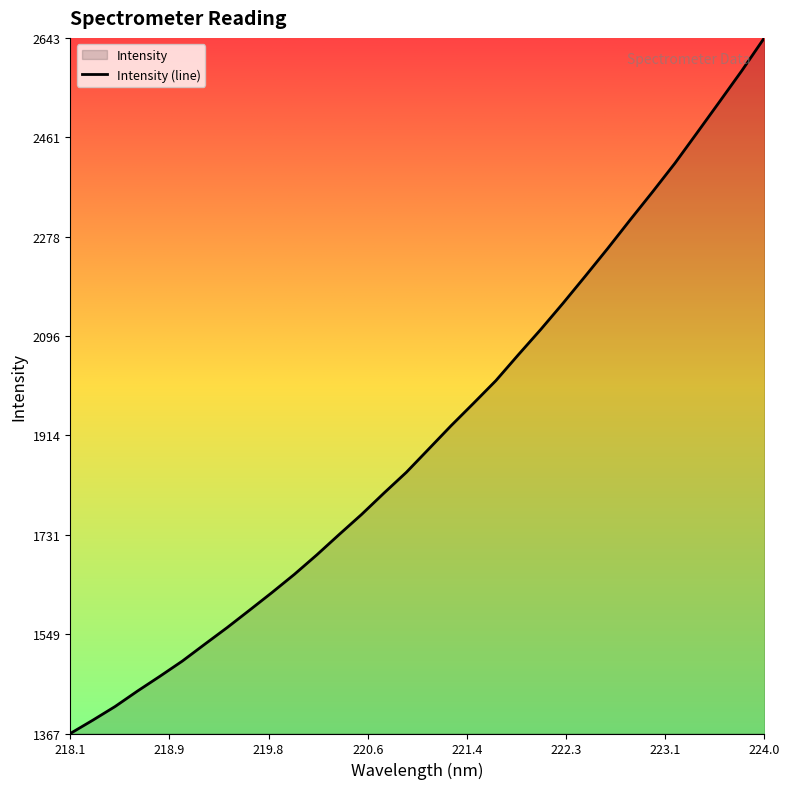

What is the difference between the maximum and minimum values?

1276.3